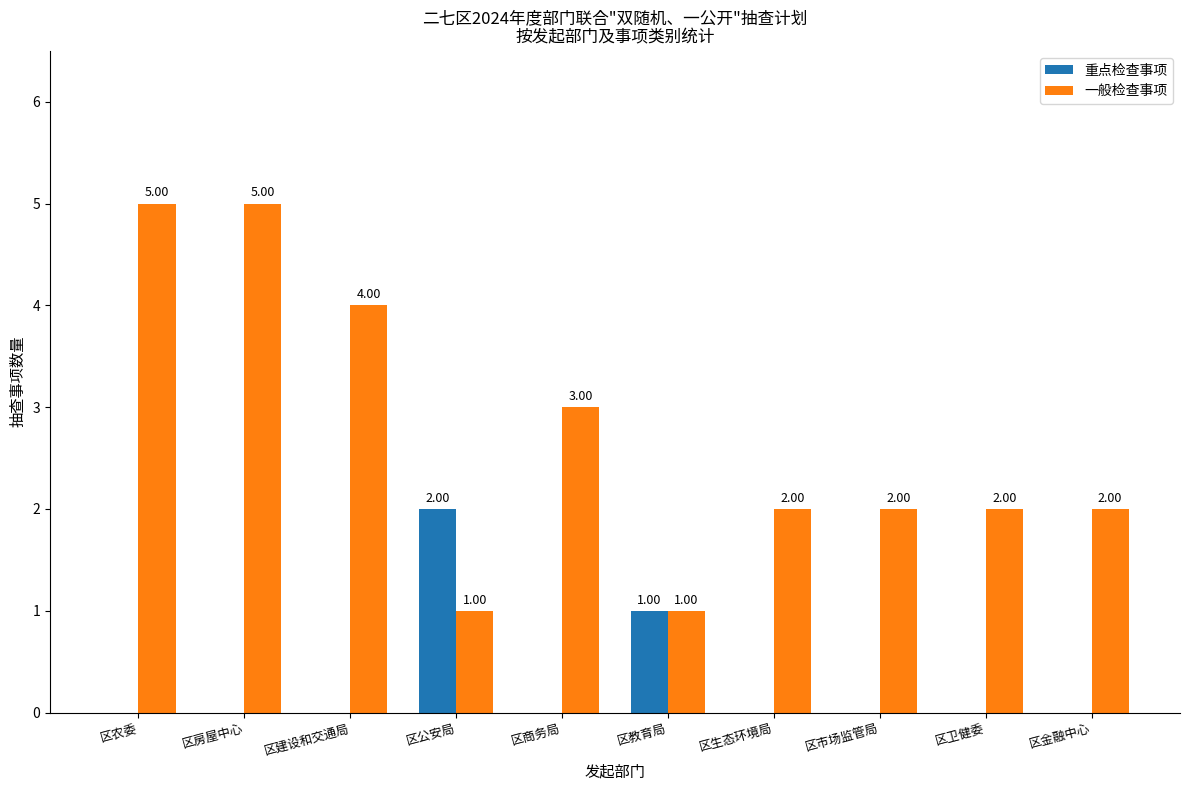

Which series changed the most between 区建设和交通局 and 区公安局?

一般检查事项